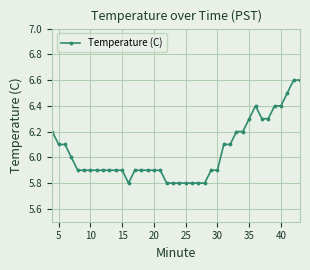

What is the value of the 23rd point from the left?

5.8